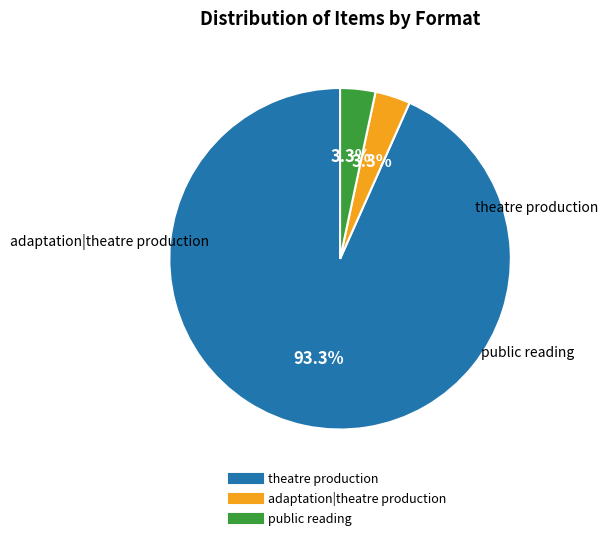

Is there a majority slice in this chart?

Yes